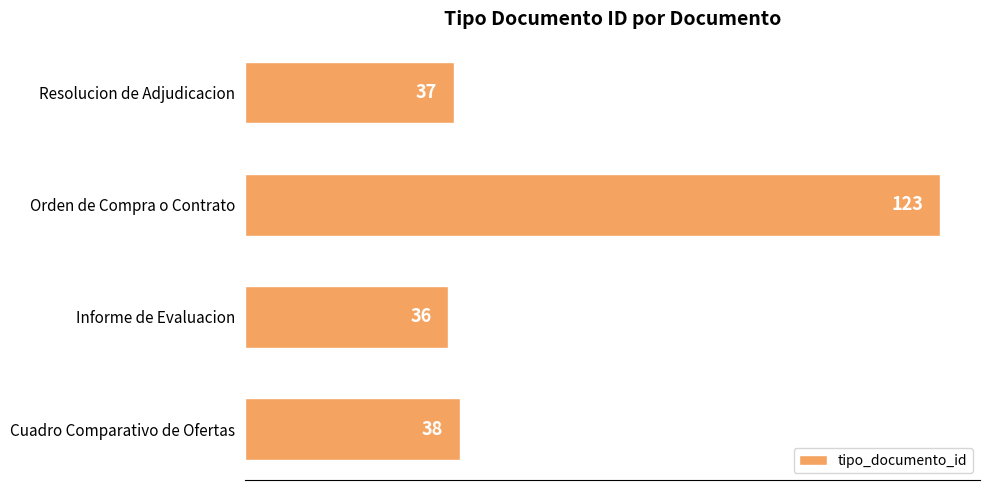

Reading top to bottom, list all the values displayed in this chart.

37	123	36	38